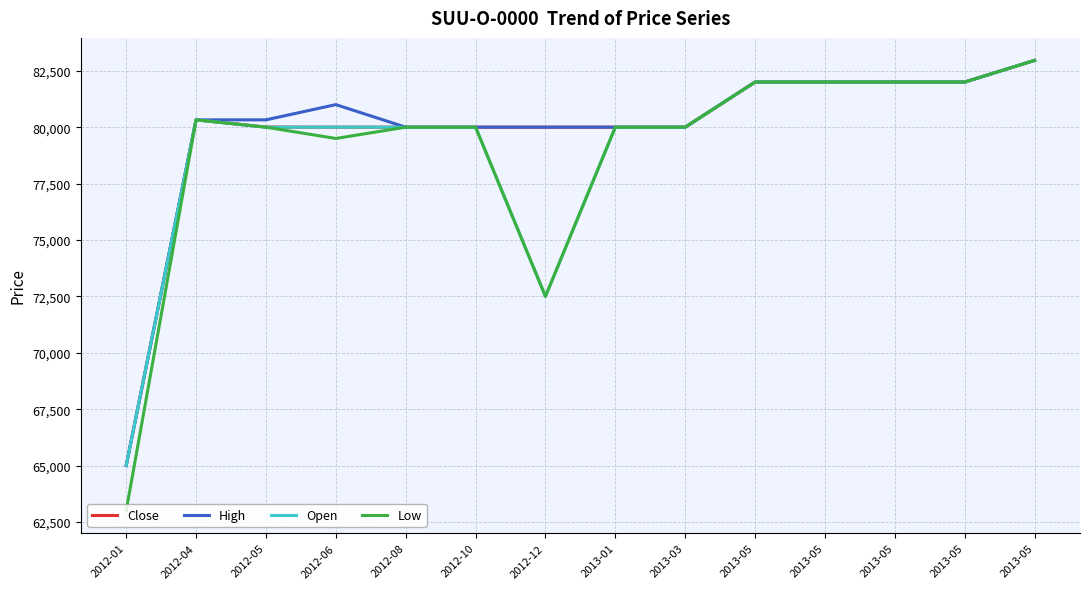

What are all the series names shown in the legend?

Close, High, Open, Low